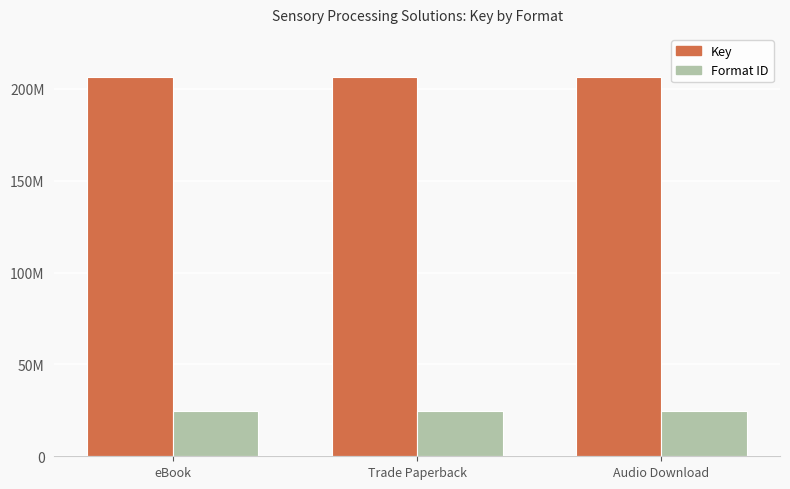

Are the bars grouped side by side (vs. stacked)?

Yes